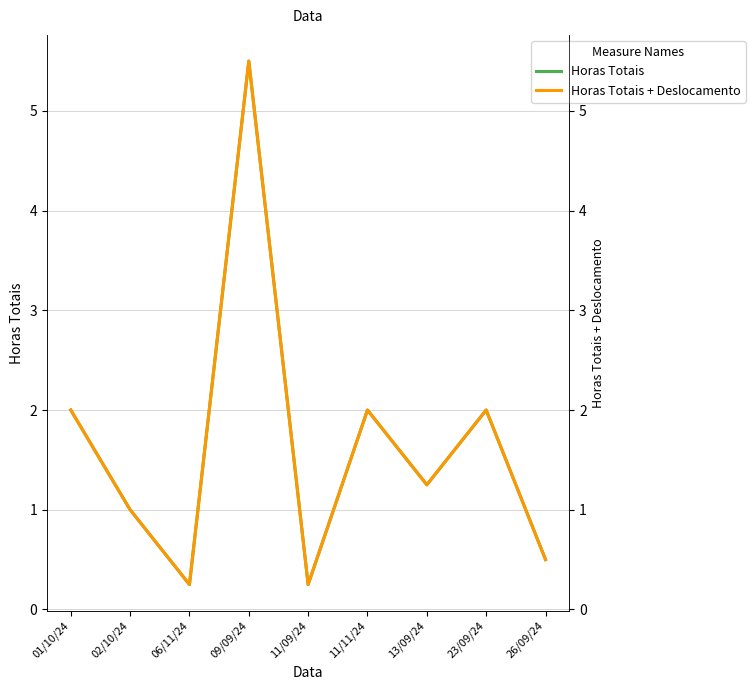

What is the value of the Horas Totais + Deslocamento point at the 5th from the left?

0.2